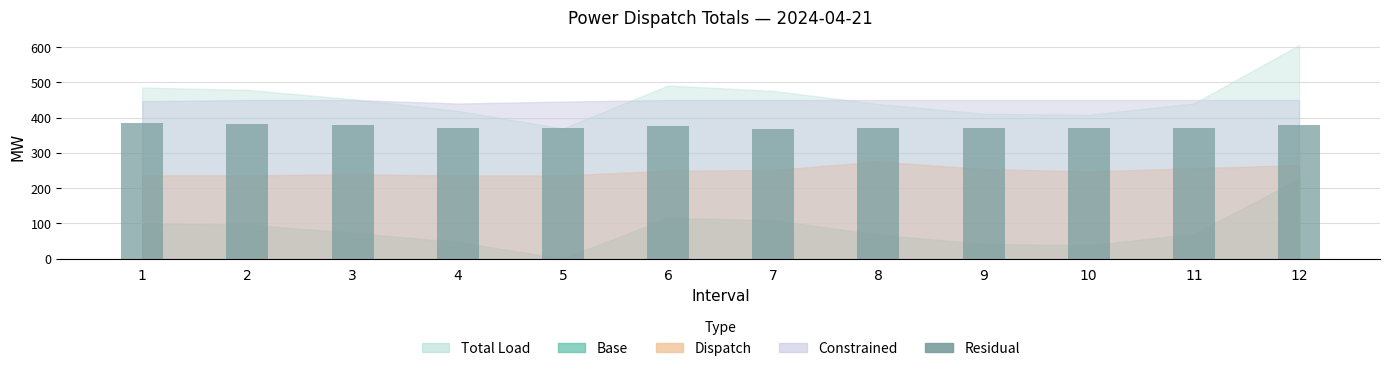

What is the maximum value shown in the chart?

384.9